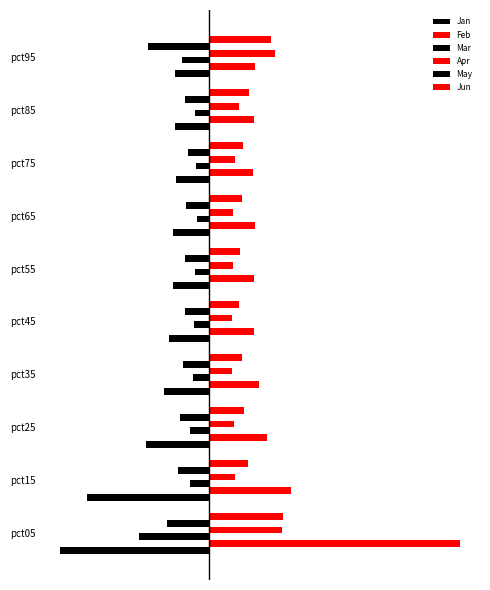

What is the value of the Feb bar at the 7th from the left?

1.1